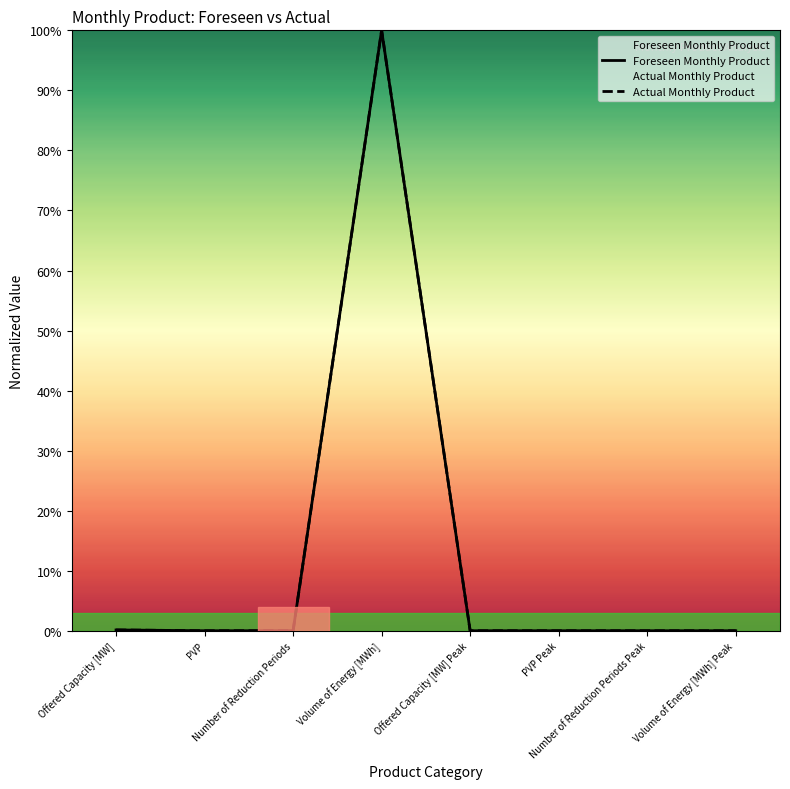

How many interior local valleys does the Actual Monthly Product series have?

1